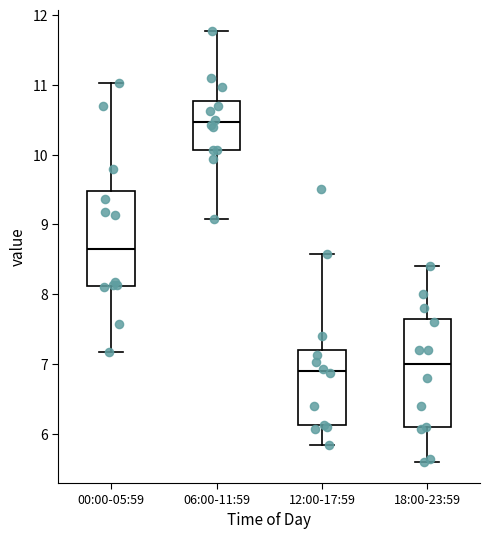

Reading left to right, read every box against the y-axis: the position of its median line, the range the box covers, and the ends of its whiskers. The values are not printed on the chart, so give them approximately, as read against the axis.

00:00-05:59: median 8.7, box 8.1 to 9.5, whiskers 7.2 to 11.0
06:00-11:59: median 10.5, box 10.1 to 10.8, whiskers 9.1 to 11.8
12:00-17:59: median 6.9, box 6.1 to 7.2, whiskers 5.8 to 8.6
18:00-23:59: median 7.0, box 6.1 to 7.7, whiskers 5.6 to 8.4